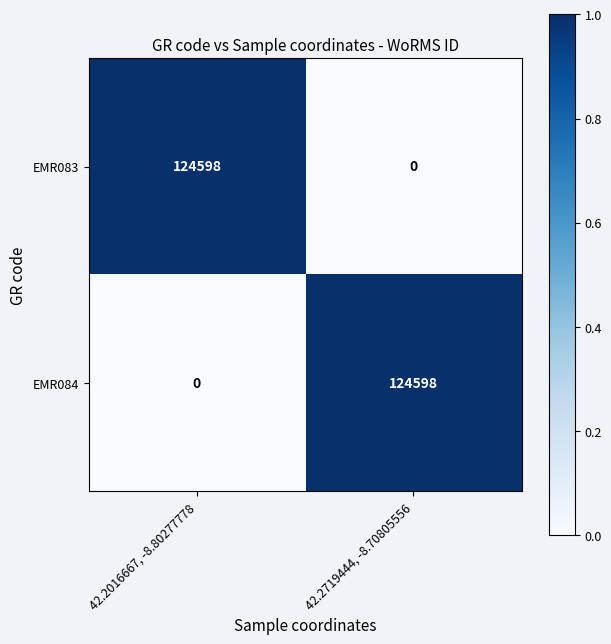

What is the difference between the maximum and minimum values in the EMR084 series?

124598